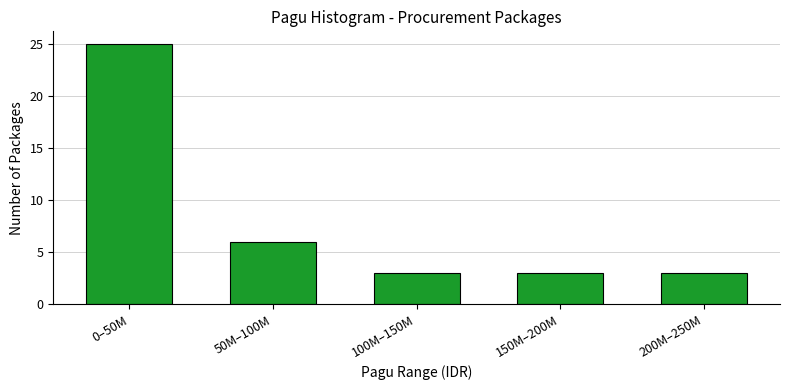

Reading left to right, extract all data points from this chart.

25	6	3	3	3